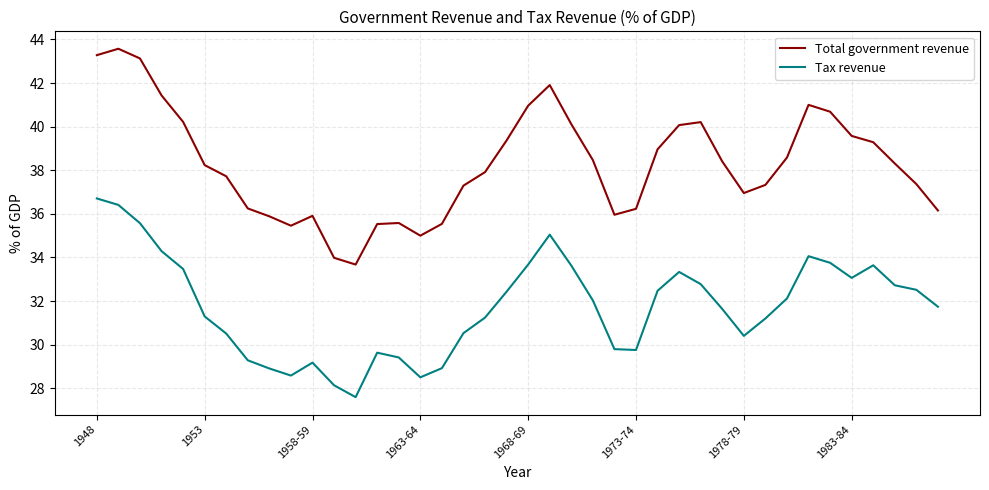

Which series has the widest spread of values?

Total government revenue